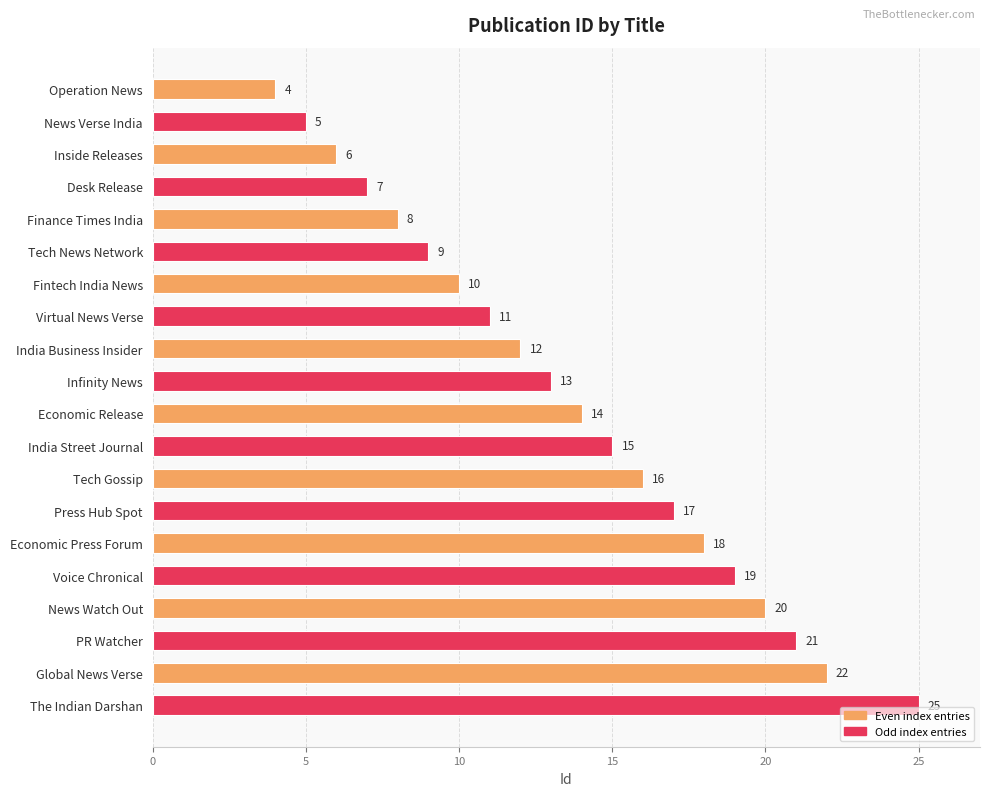

Approximately how many times larger is the value at Virtual News Verse compared to Tech News Network?

1.2